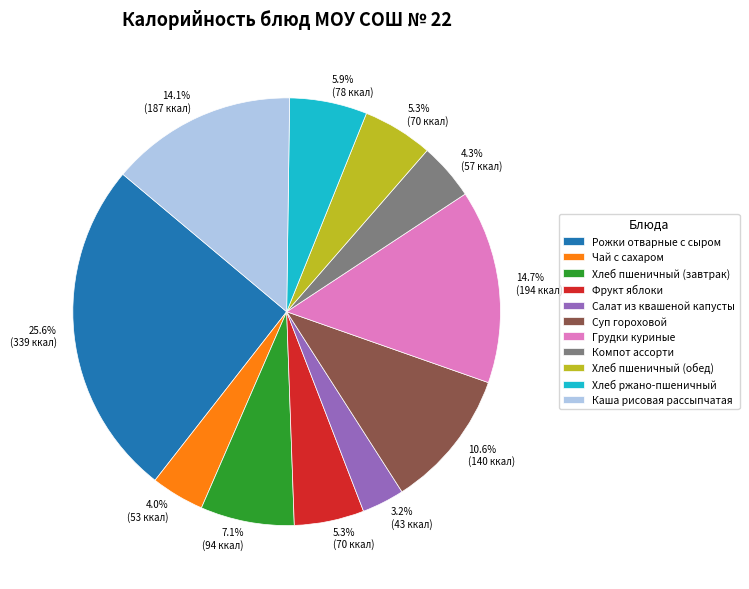

Is there any slice that represents more than half of the pie?

No